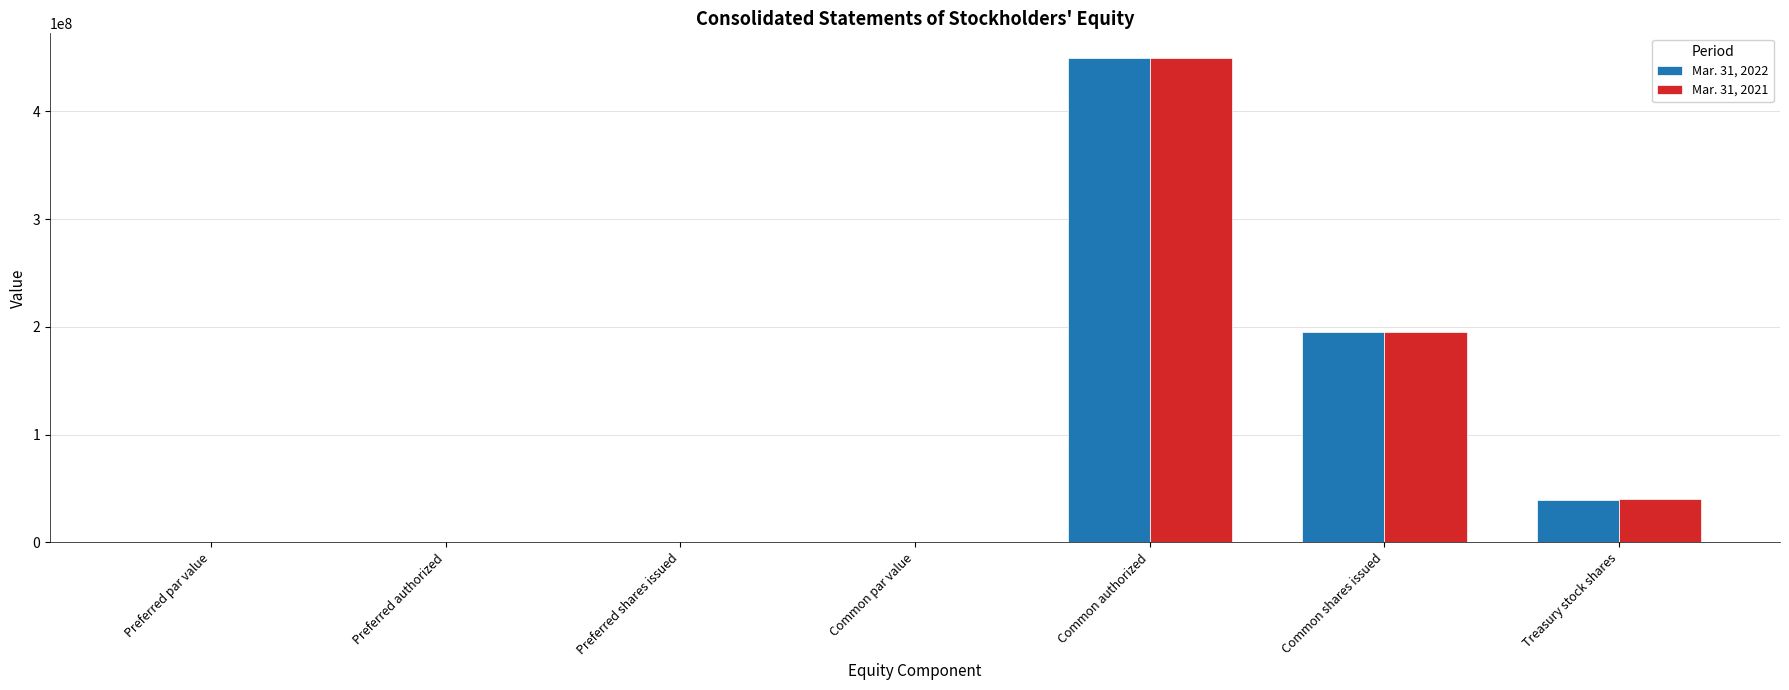

The Mar. 31, 2022 series shows 0 at Preferred shares issued. True or false?

True